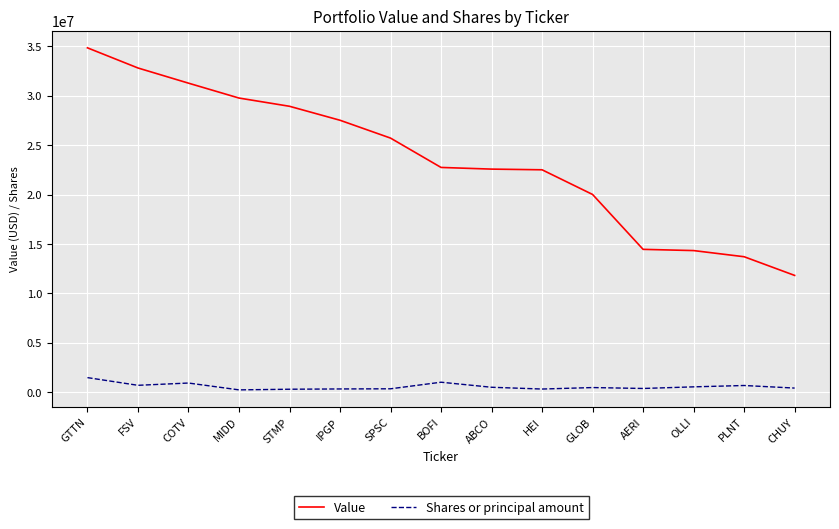

Does the chart have visible grid lines?

Yes